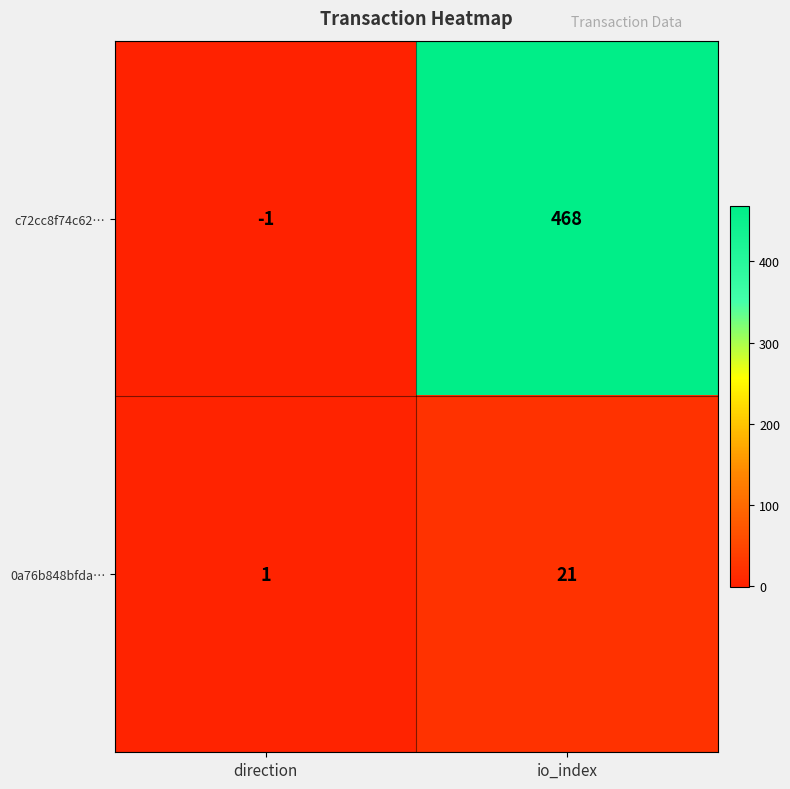

What is the maximum value shown in the chart?

468